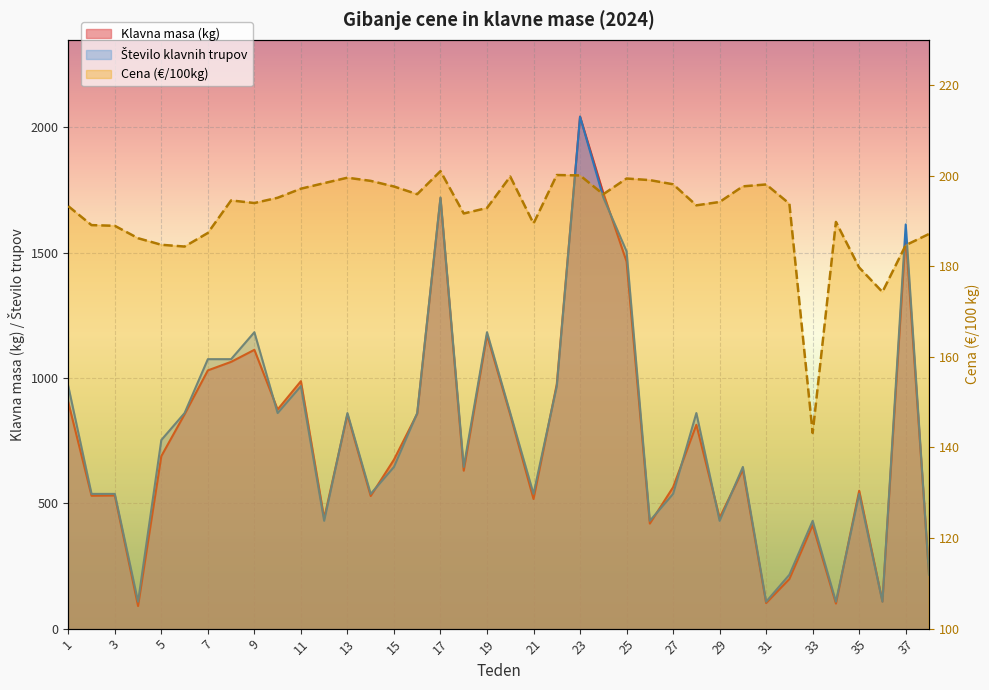

What is the value of the Cena (EUR/100kg) point at the 38th from the left?

187.1